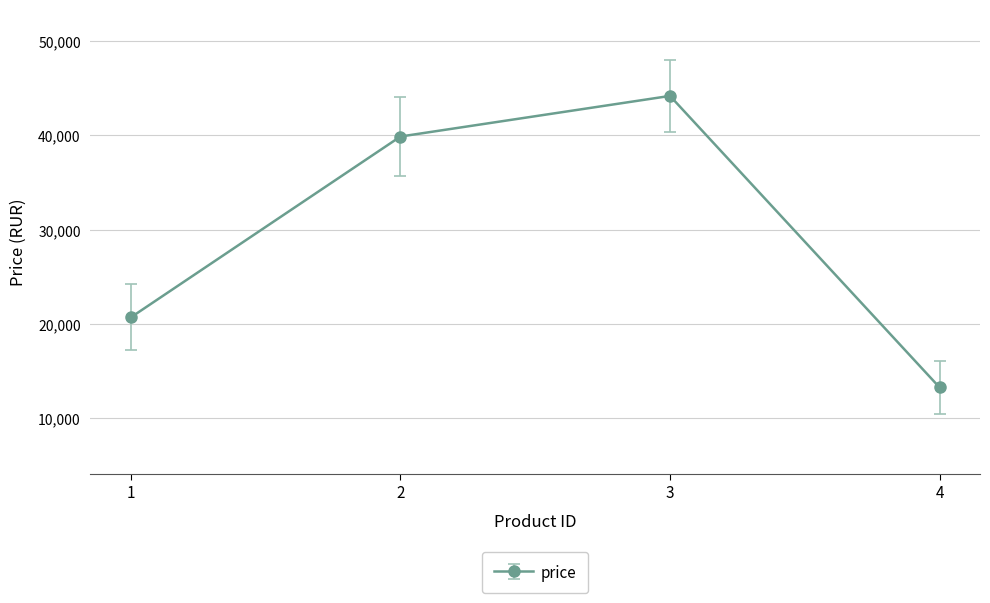

What is the ratio of the value at 4 to the value at 2?

0.3